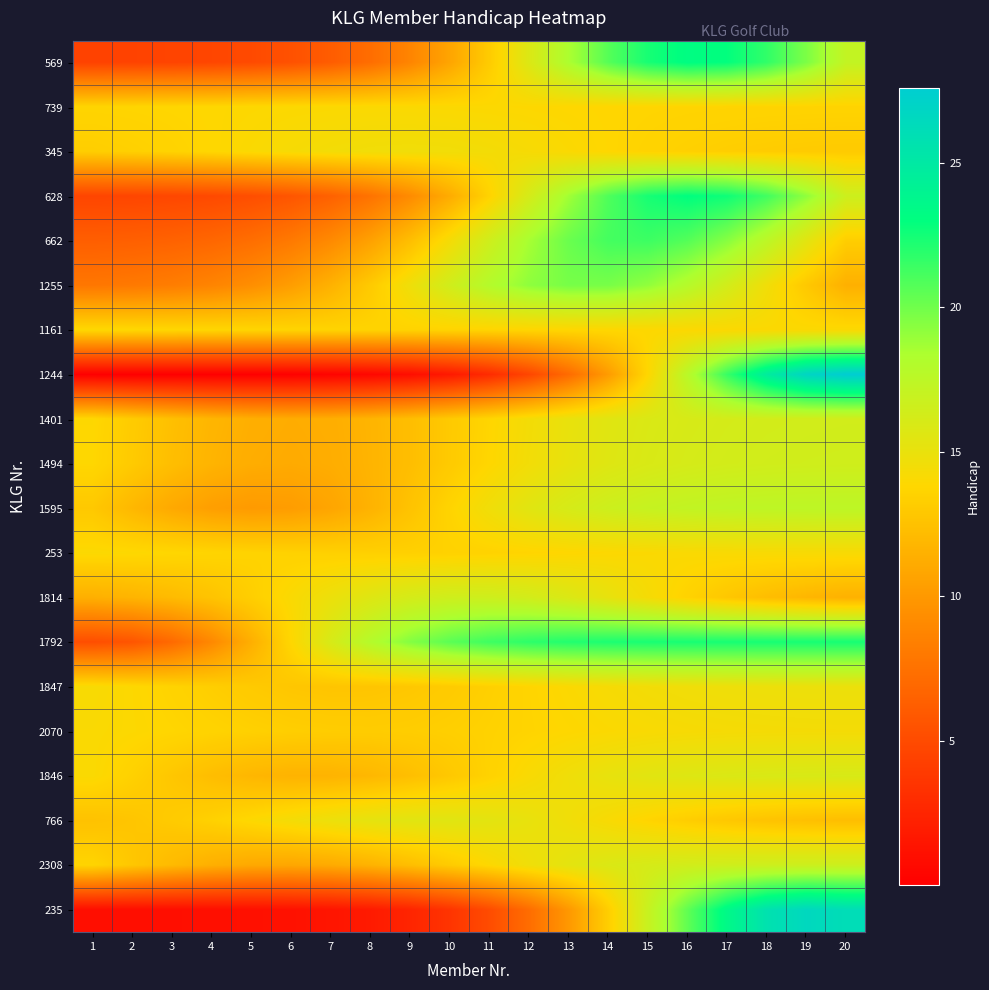

What is the spread (max minus min) of values at 8?

17.5